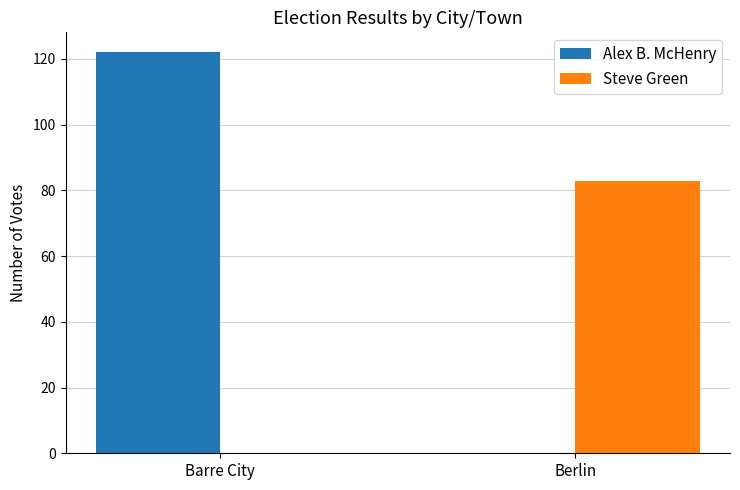

What is the spread (max minus min) of values at Berlin?

83